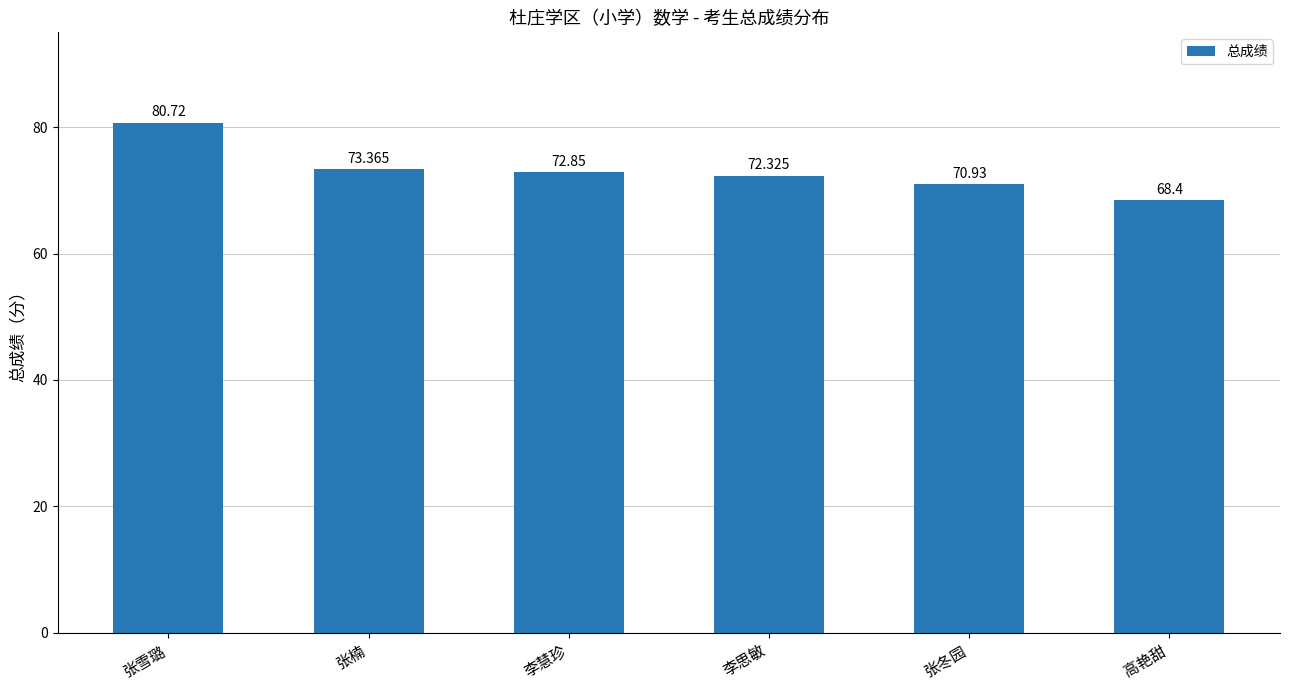

What is the greatest value displayed?

80.7